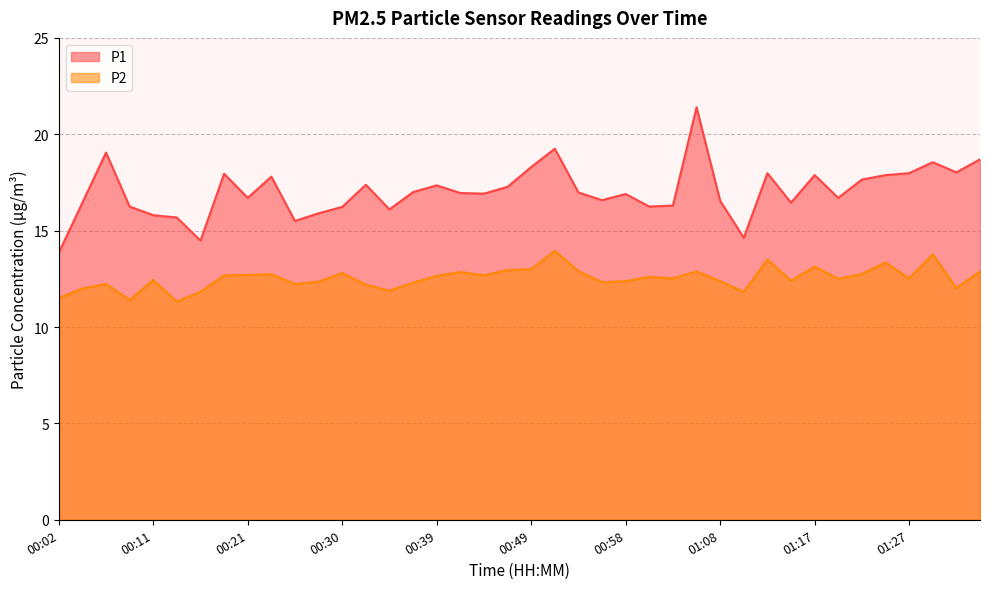

Which label corresponds to the smallest value in the chart?

00:13